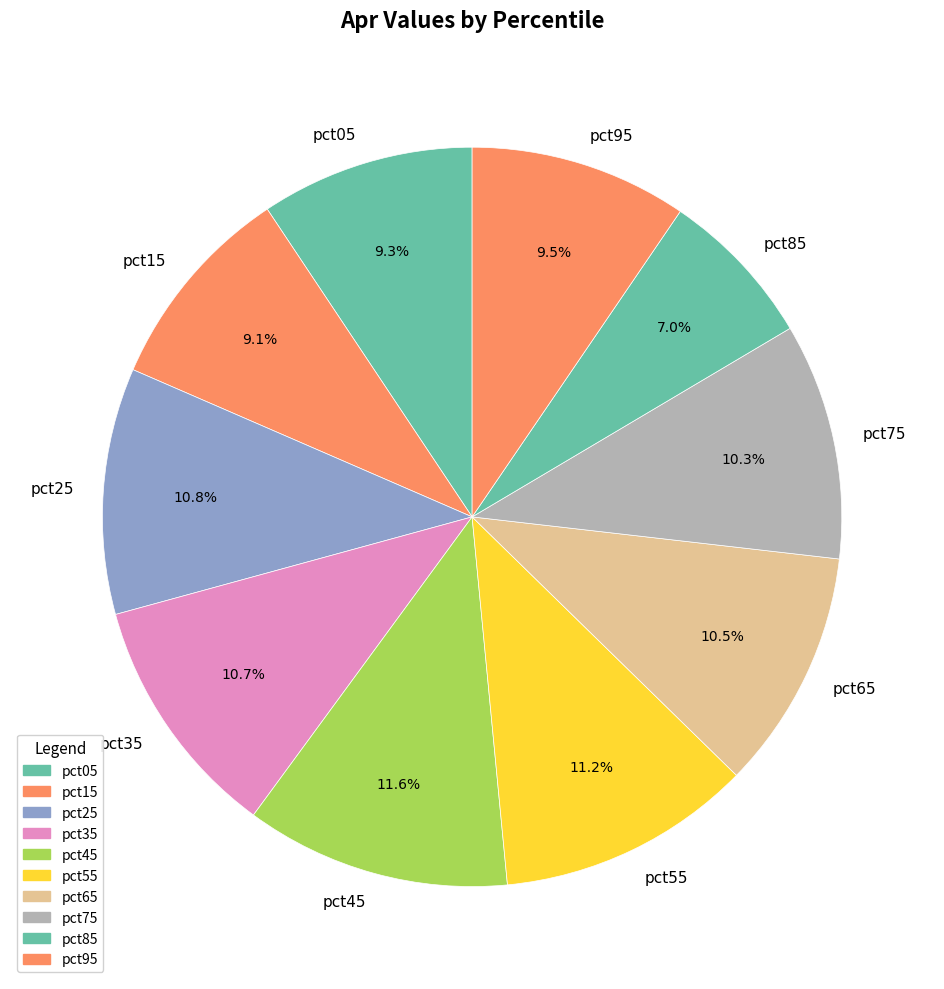

Between pct35 and pct05, which is larger?

pct35